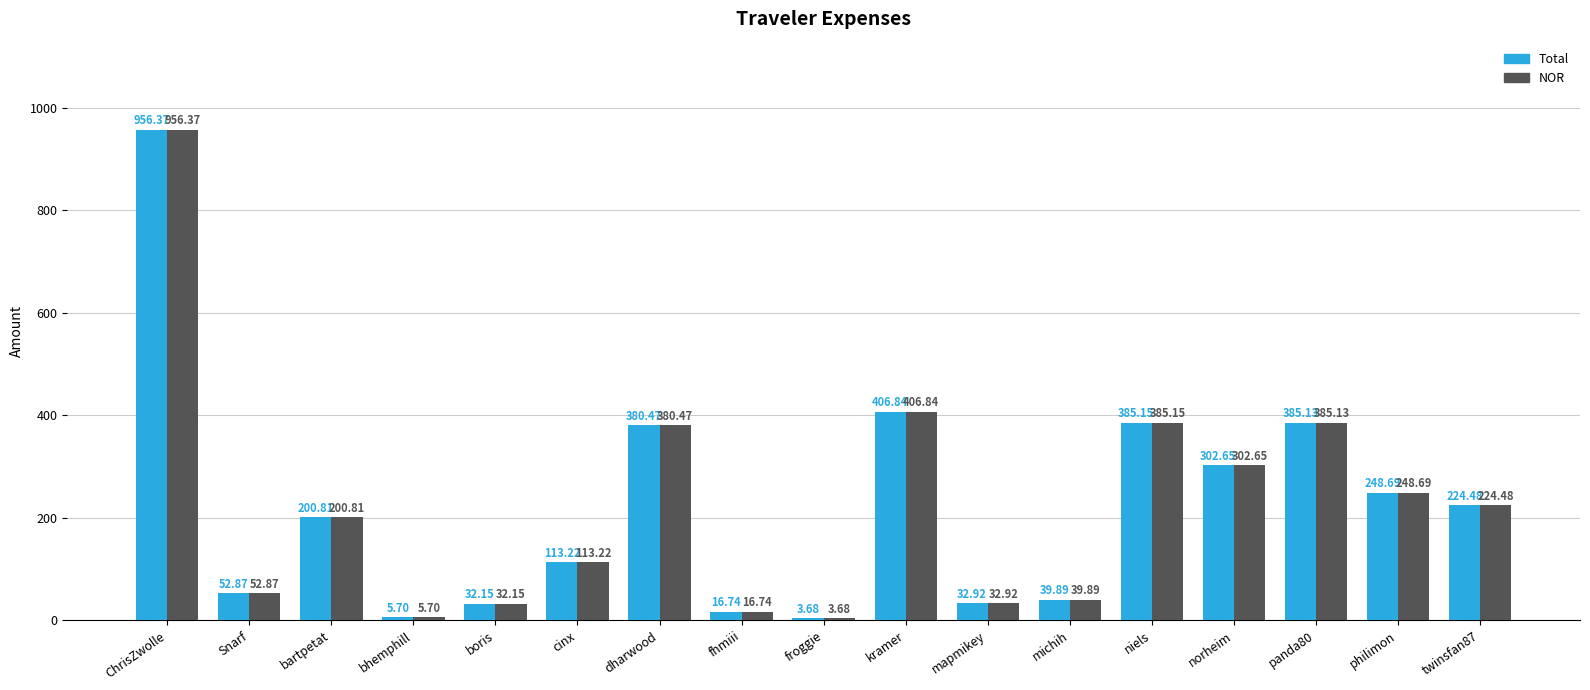

List the labels in order of NOR value, largest first.

ChrisZwolle, kramer, niels, panda80, dharwood, norheim, philimon, twinsfan87, bartpetat, cinx, Snarf, michih, mapmikey, boris, fhmiii, bhemphill, froggie